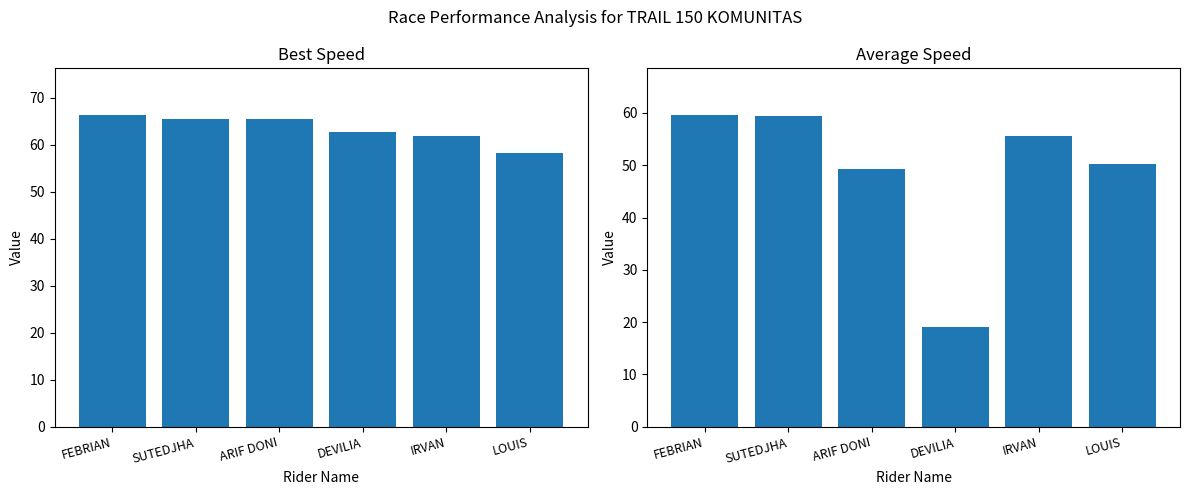

What is the difference between the maximum and minimum values in the Best Speed series?

8.0